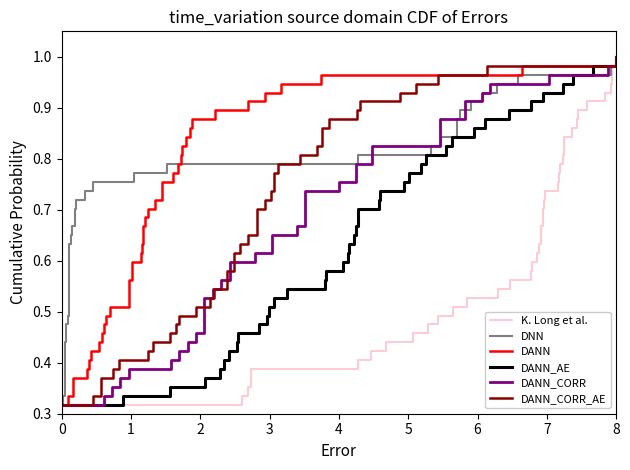

The value of DANN_AE at 8 is 1.0. True or false?

True